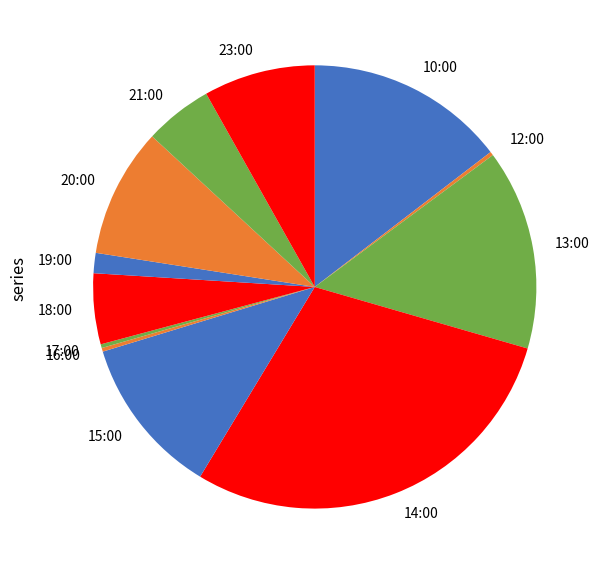

What is the ratio of the value at 20:00 to the value at 21:00?

1.9